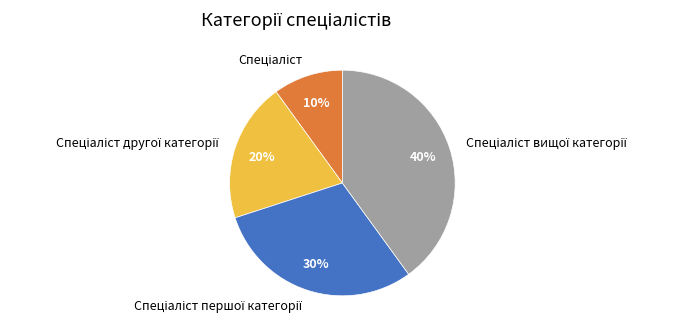

To the nearest percent, what is the difference between the largest and smallest slice percentages?

30%